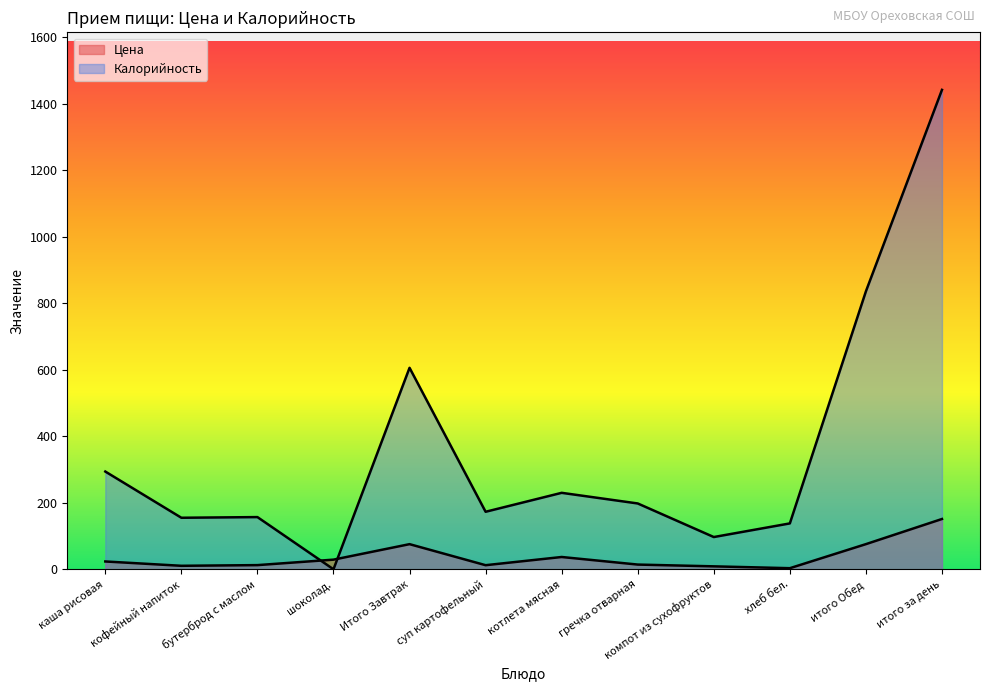

What is the greatest value displayed?

1442.0